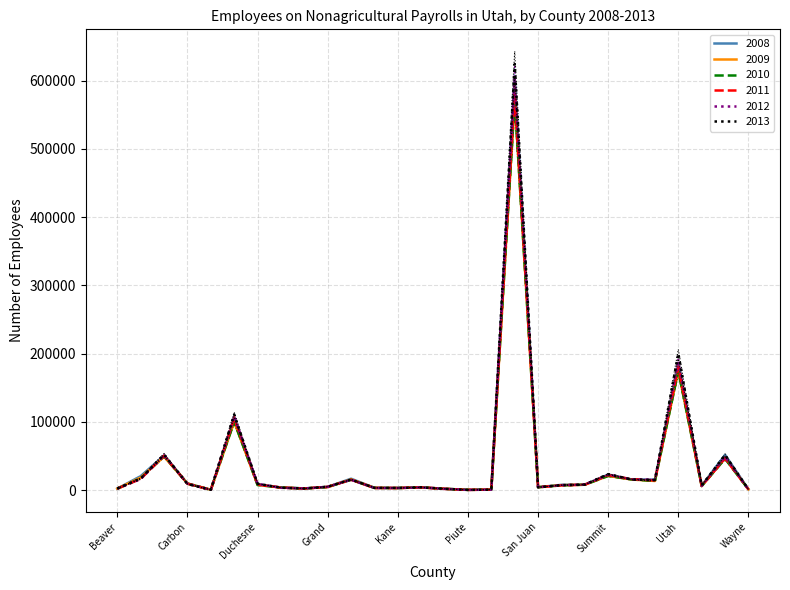

How many interior local peaks does the stderr 2013 series have?

8